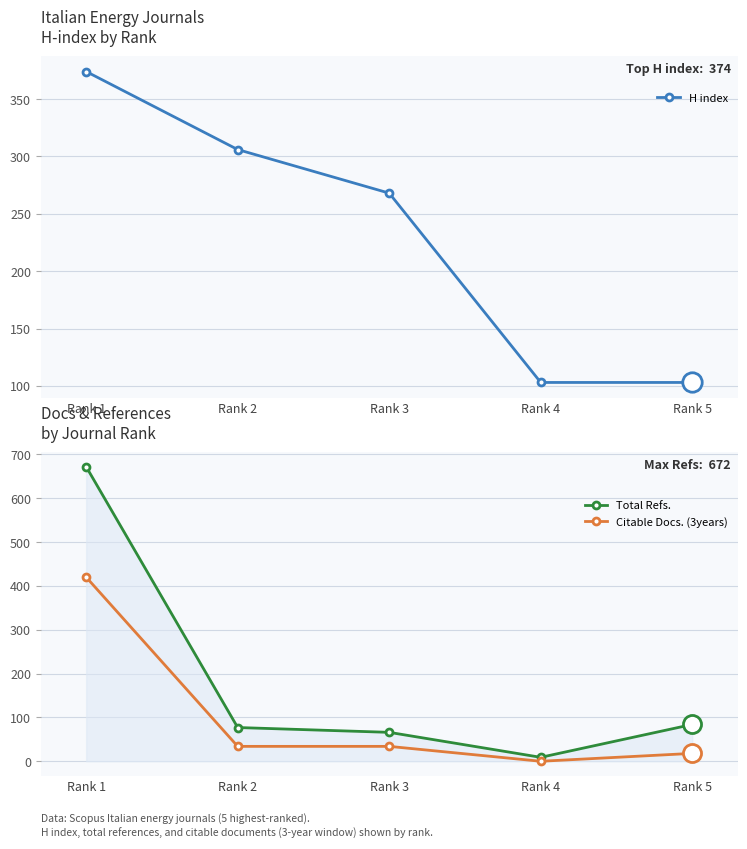

How many data points in Citable Docs. (3years) are above 34?

1